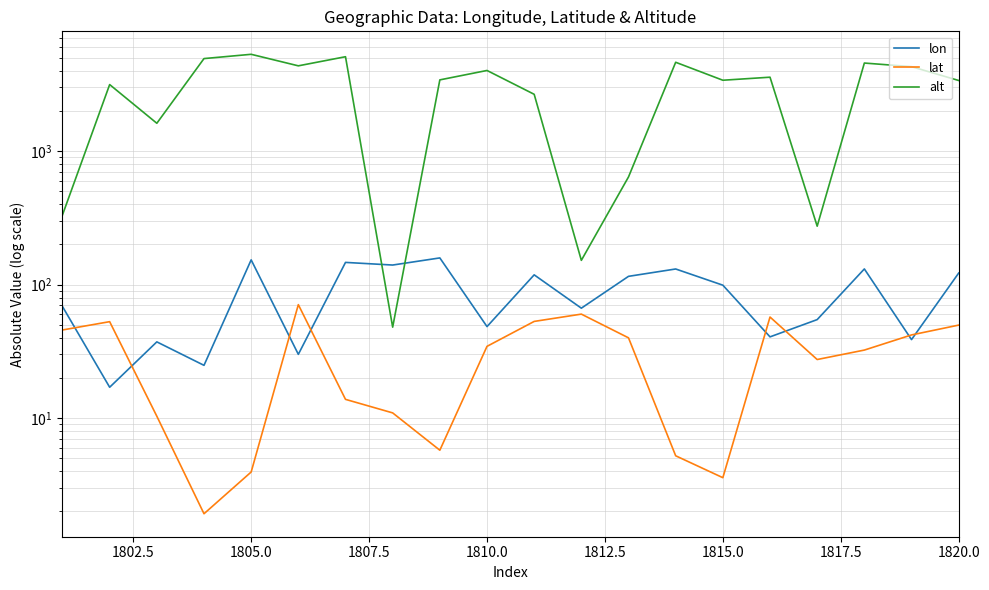

At how many categories does at least one series exceed 1232?

15